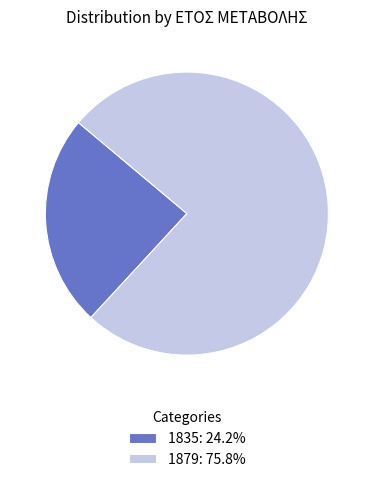

Count the number of slices in the pie.

2